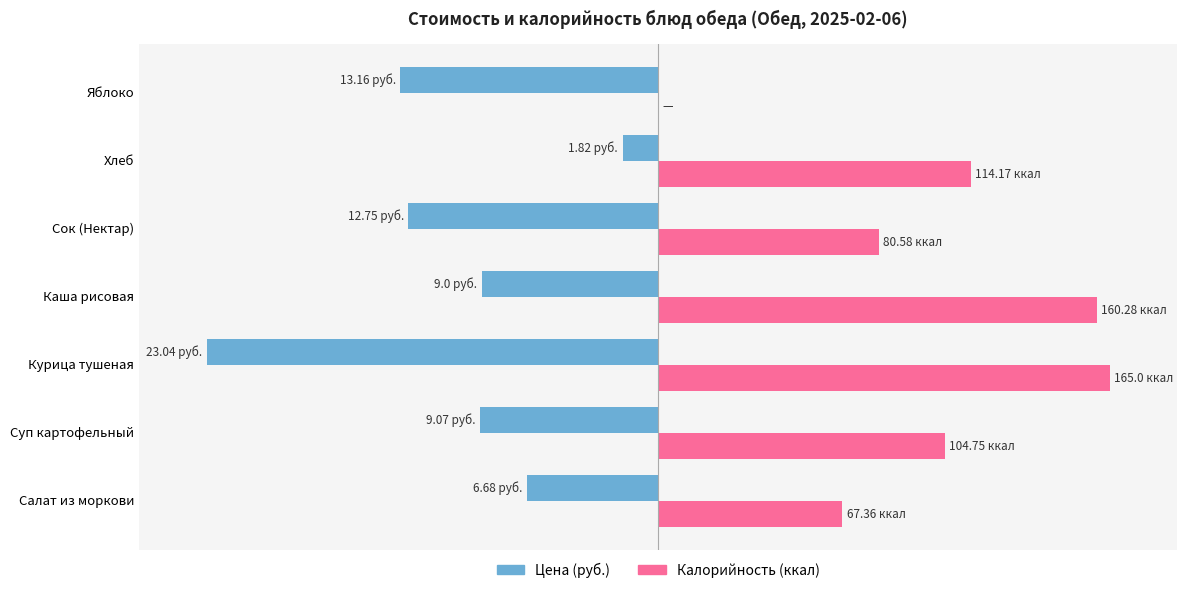

How many distinct data groups are displayed?

2